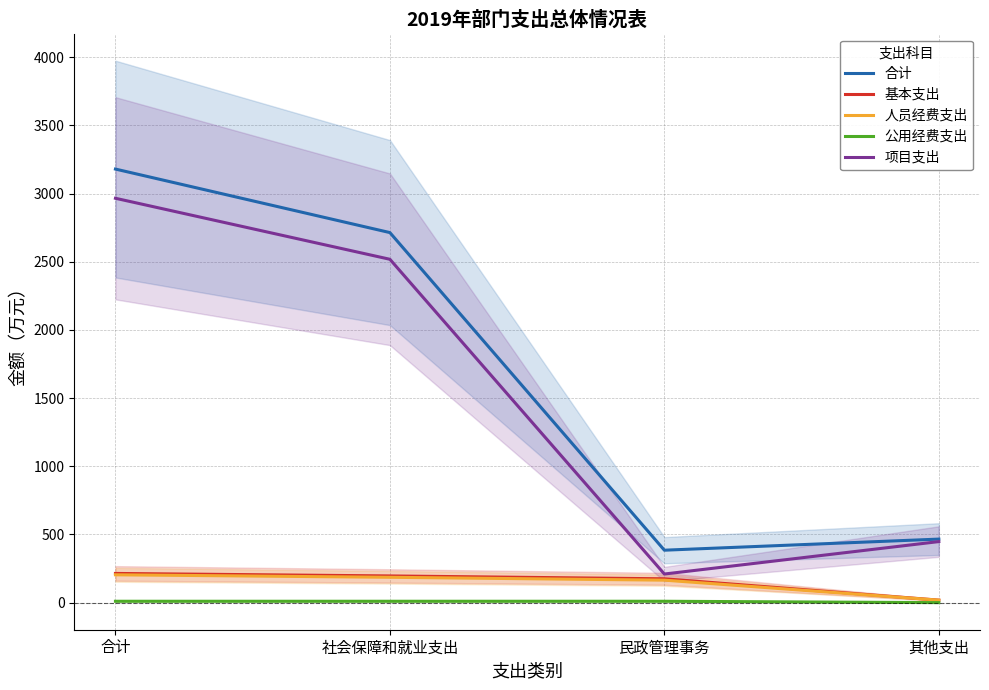

How many series are shown in this chart?

5